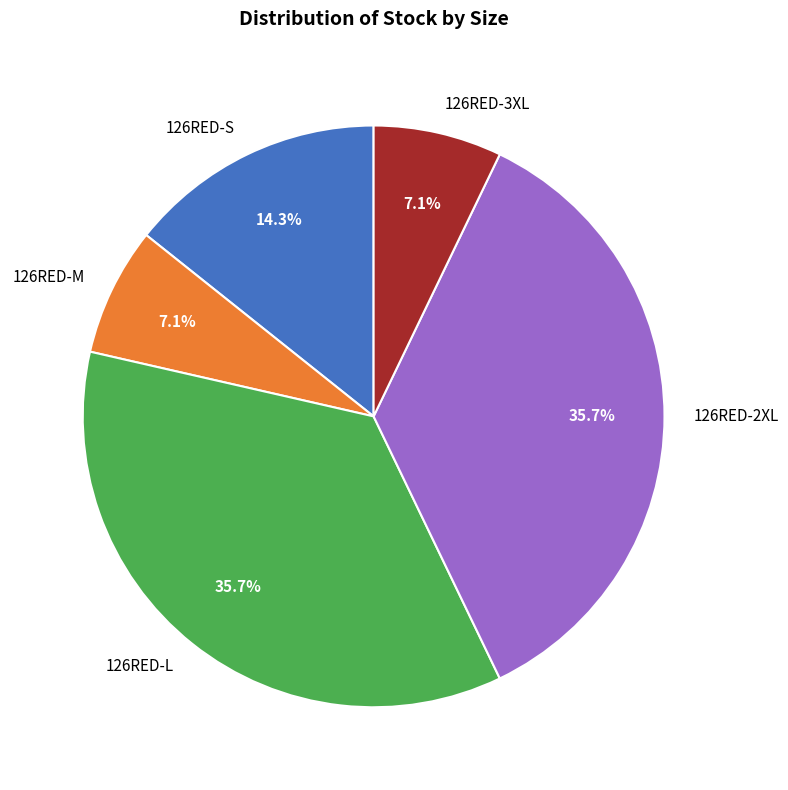

Does any single category account for the majority?

No